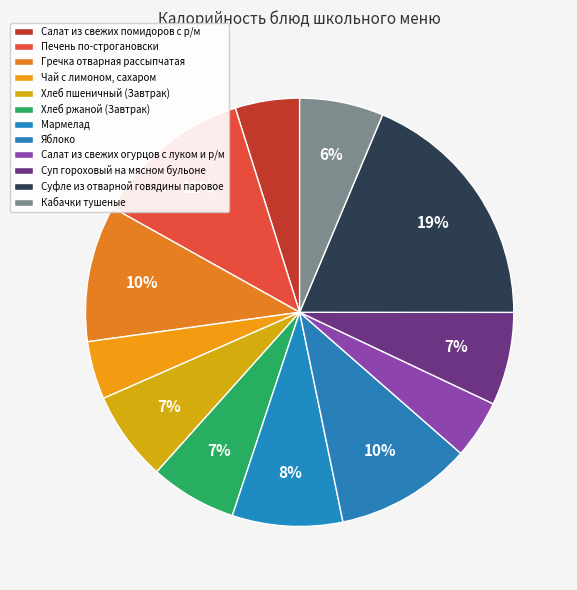

How many slices are in this pie chart?

12